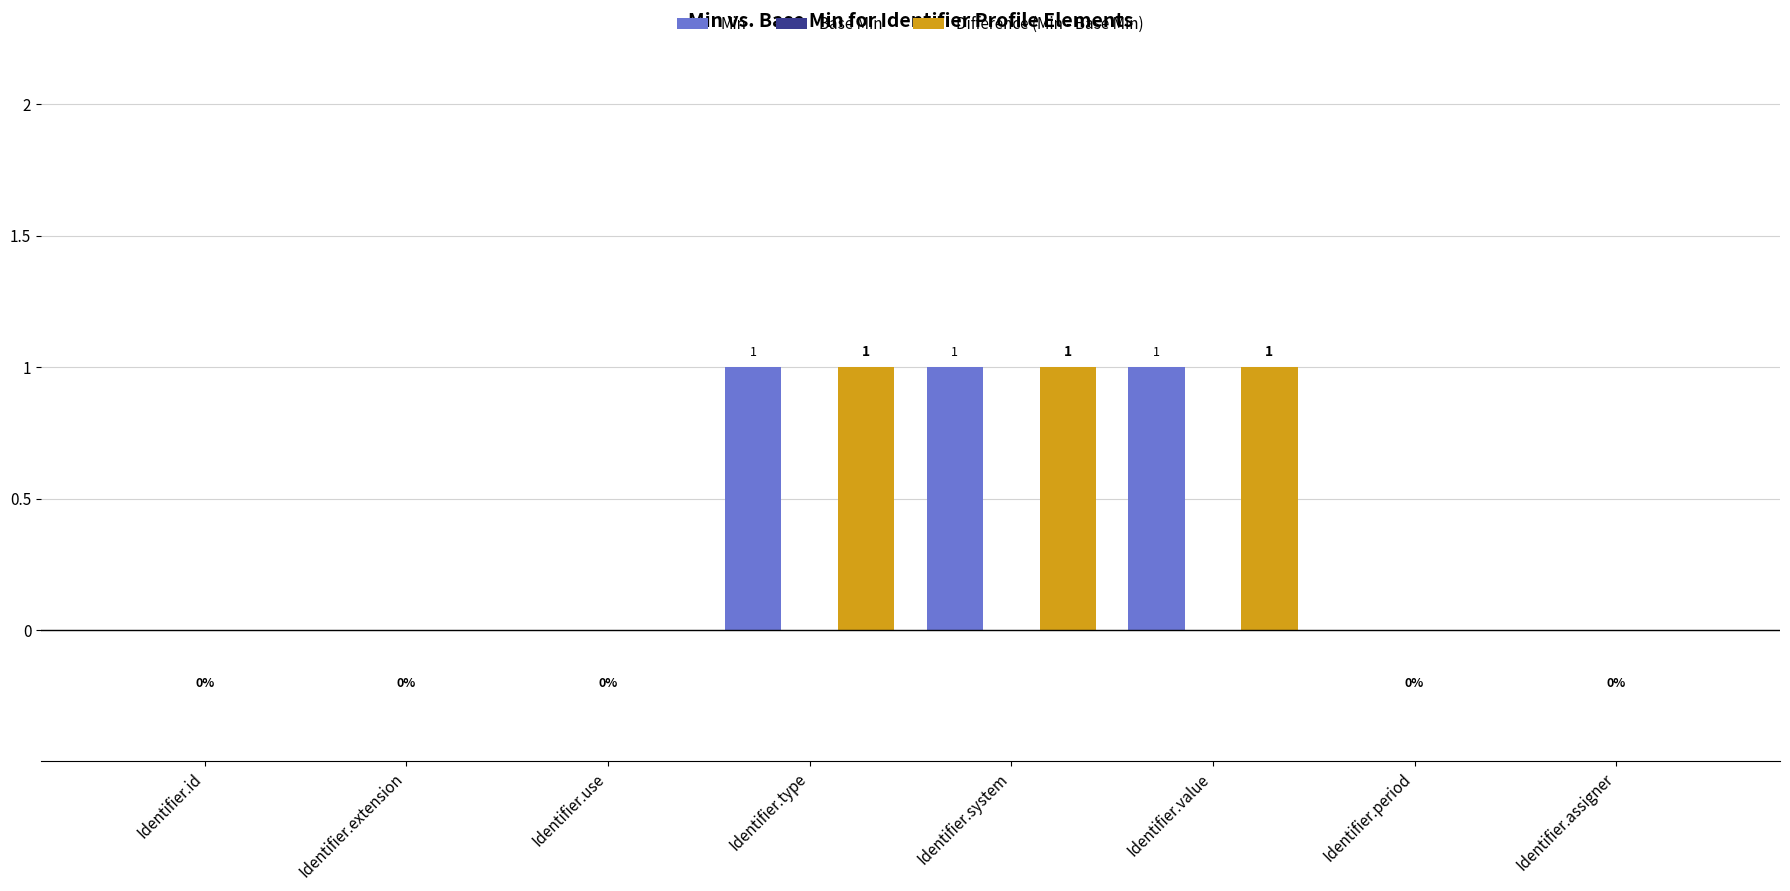

The Min series shows 0 at Identifier.assigner. True or false?

True